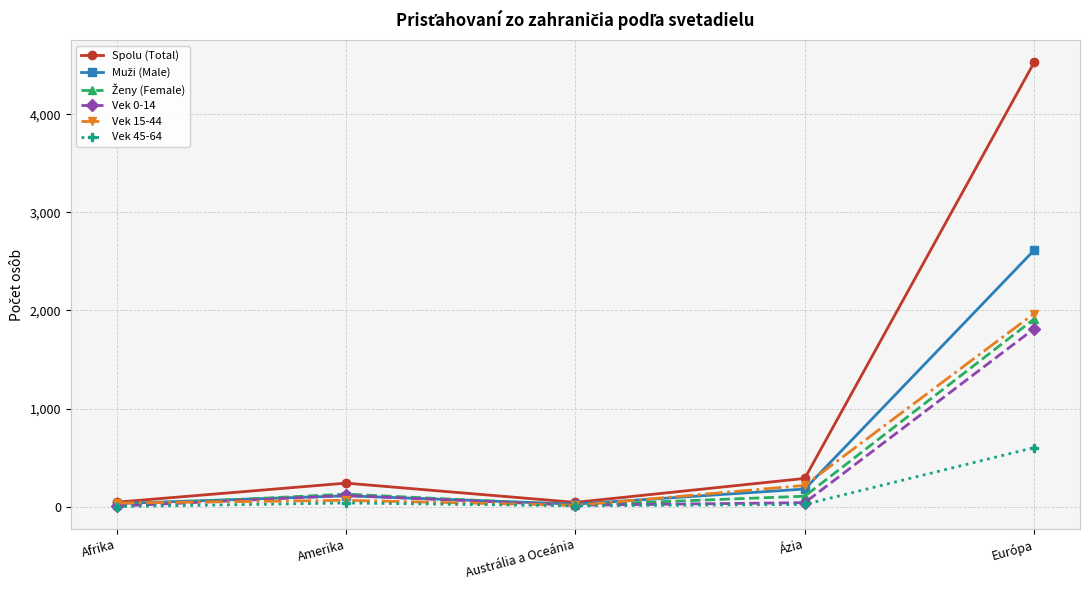

The Spolu (Total) series shows 289 at Ázia. True or false?

True